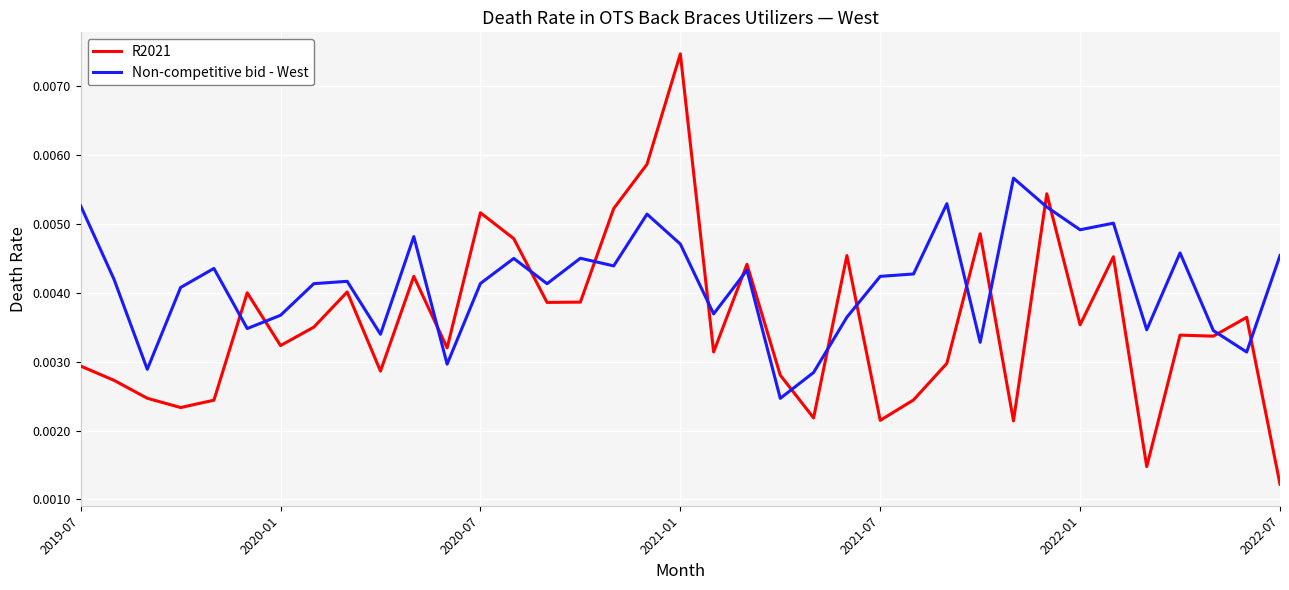

True or false: R2021 and Non-competitive bid - West cross at least once.

True